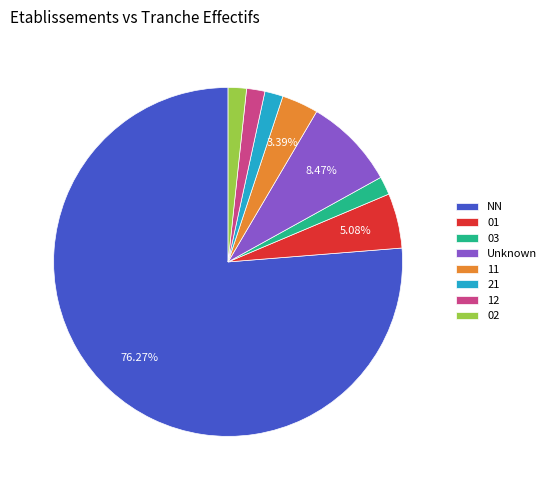

Is it true that 12 is 2% of the pie?

True